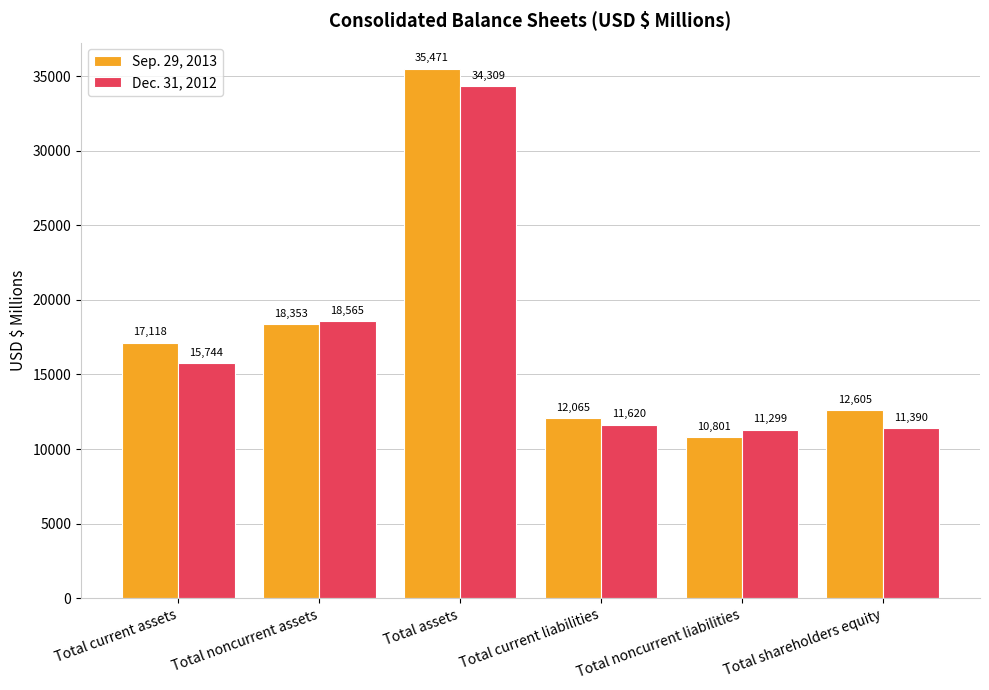

The Dec. 31, 2012 series shows 24832 at Total noncurrent assets. True or false?

False